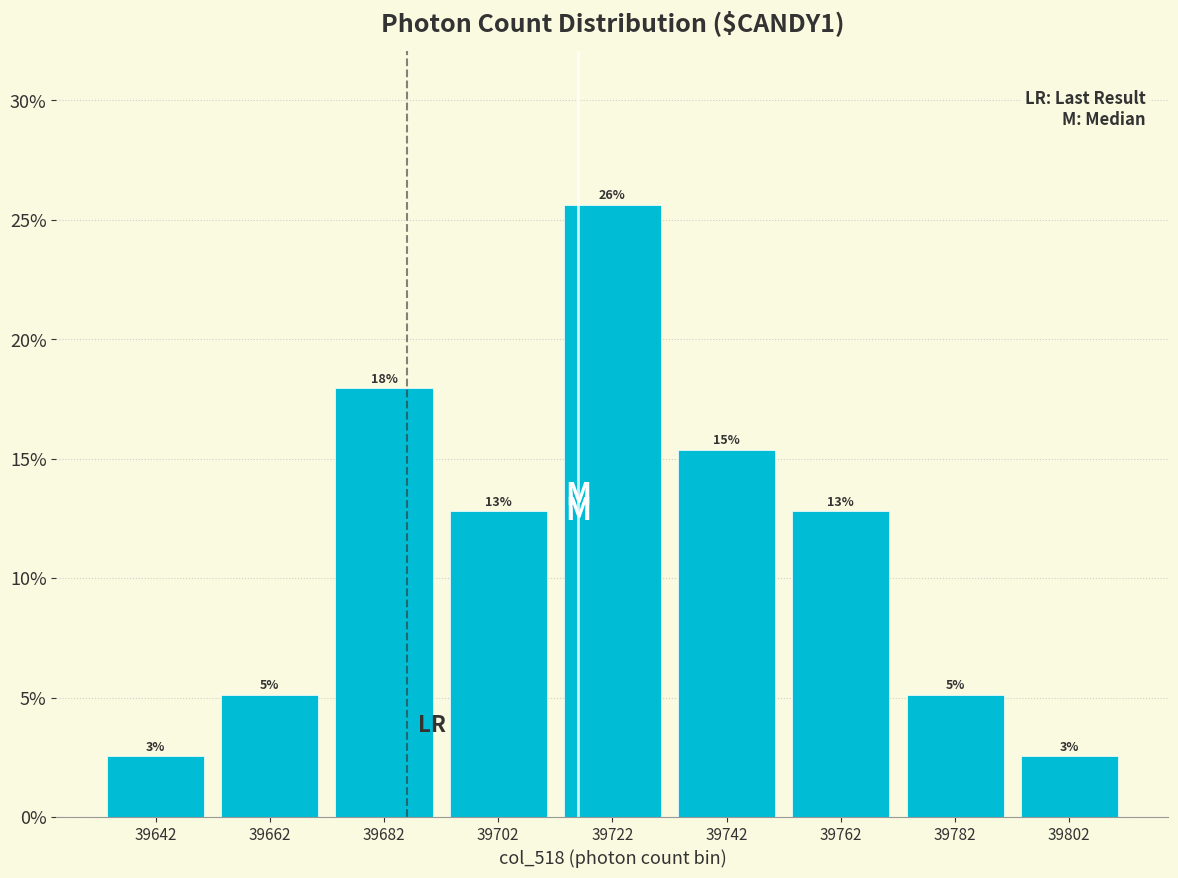

Does the chart contain any negative values?

No